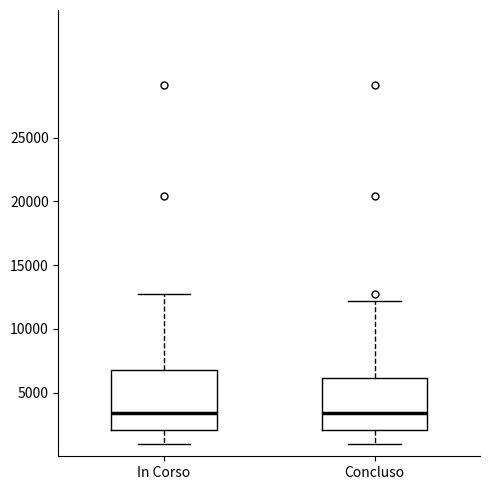

Reading left to right, transcribe this box plot: for each box, give where its median line is, the range the box spans, and where its two whiskers end, as read against the y-axis. The values are not printed on the chart, so give them approximately, as read against the axis.

In Corso: median 3500, box 2000 to 7000, whiskers 1000 to 12500
Concluso: median 3500, box 2000 to 6000, whiskers 1000 to 12000